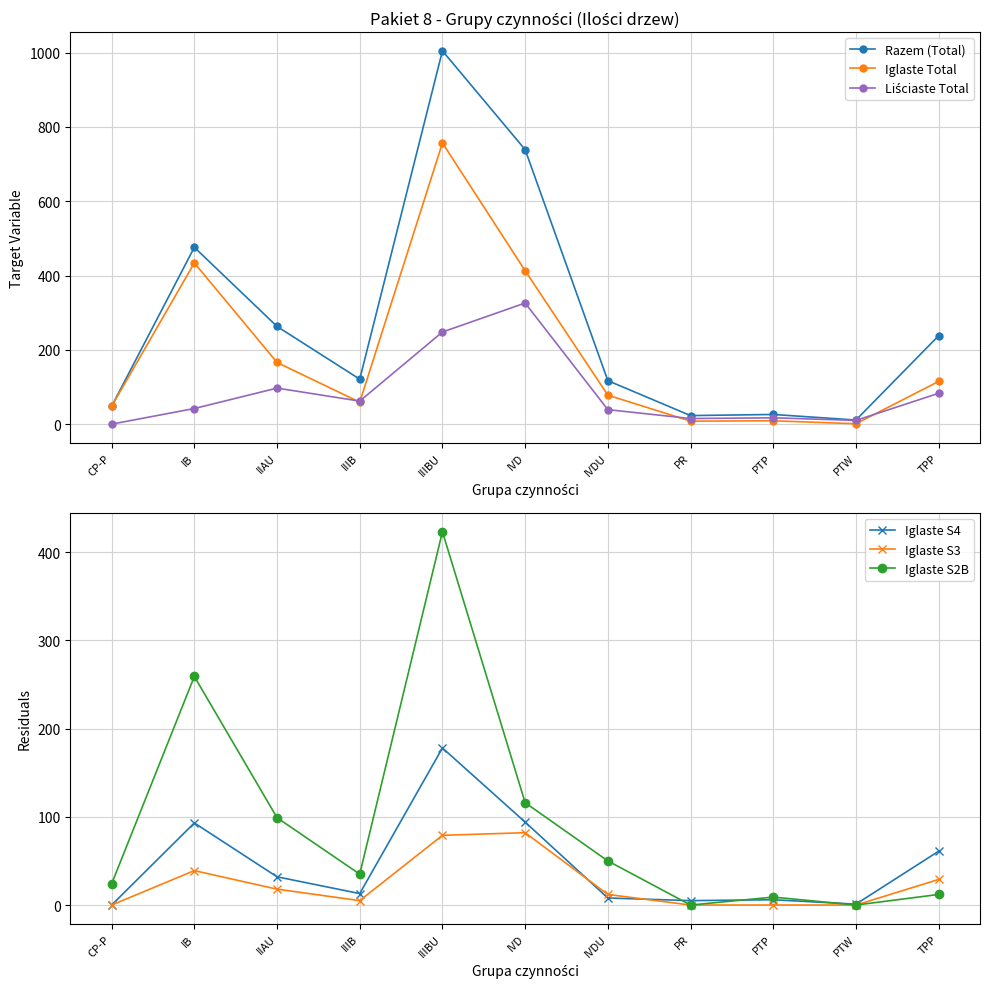

Rank the series at CP-P from highest to lowest value.

Razem (Total), Iglaste Total, Iglaste S2B, Liściaste Total, Iglaste S4, Iglaste S3